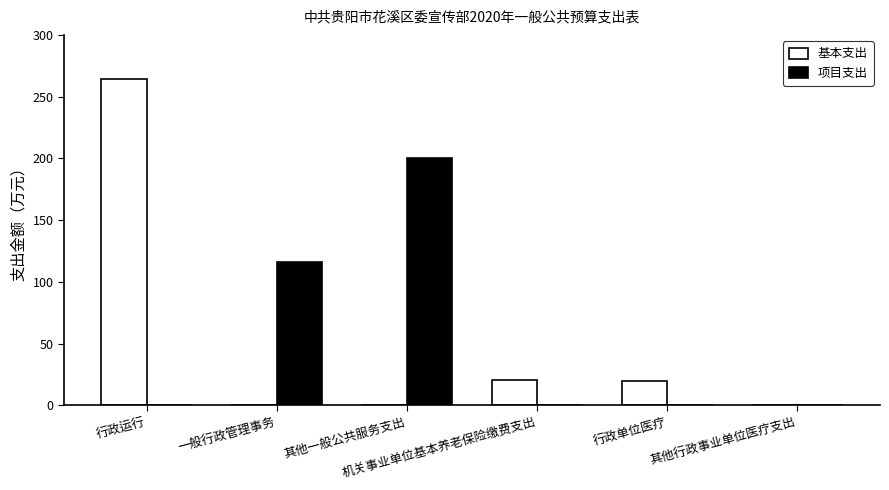

What is the total value across all series at 其他一般公共服务支出?

200.0